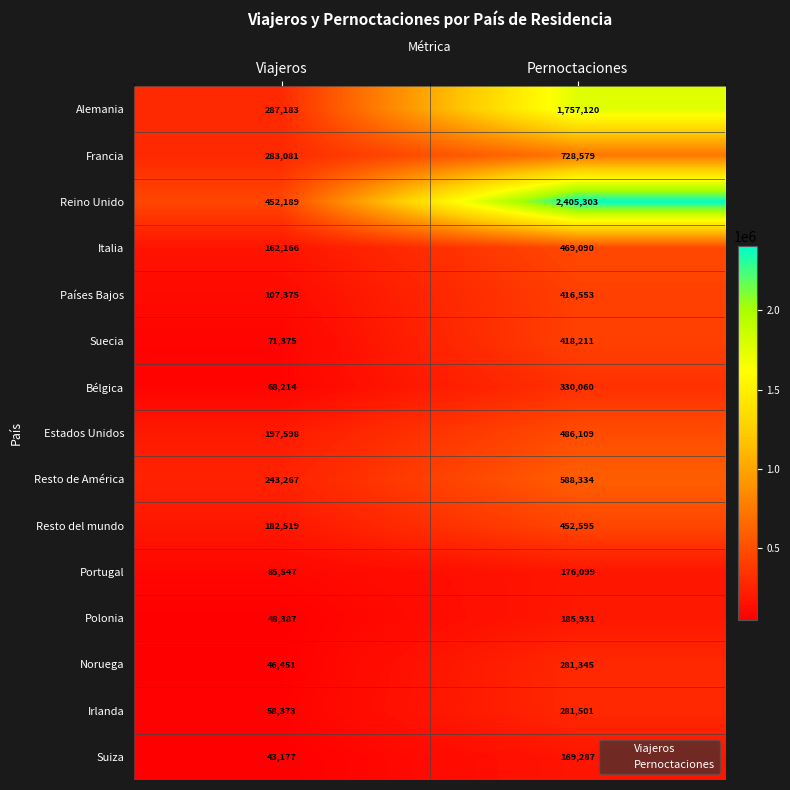

Count the number of categories in the chart.

2